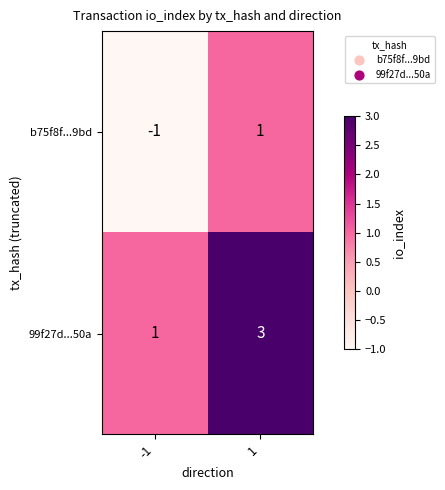

Is the value of b75f8f...9bd at -1 greater than the value of 99f27d...50a at -1?

No